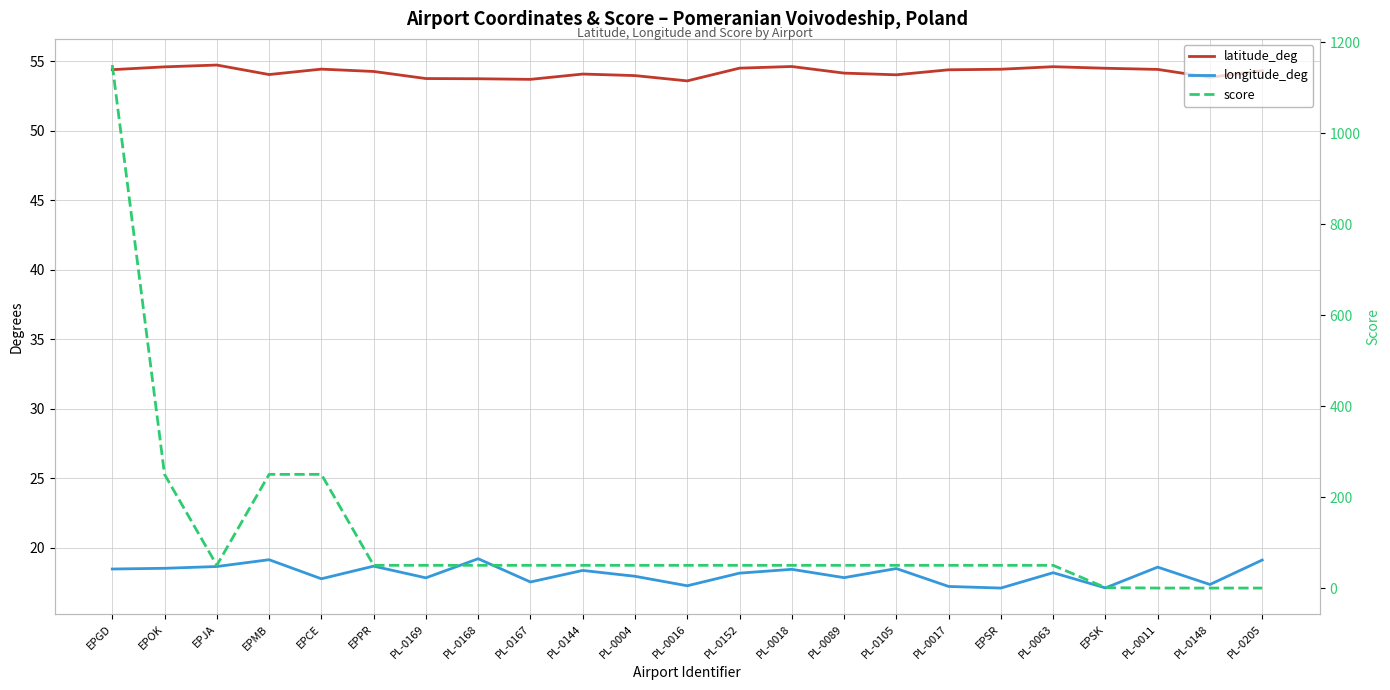

Rank the series at PL-0168 from highest to lowest value.

latitude_deg, score, longitude_deg